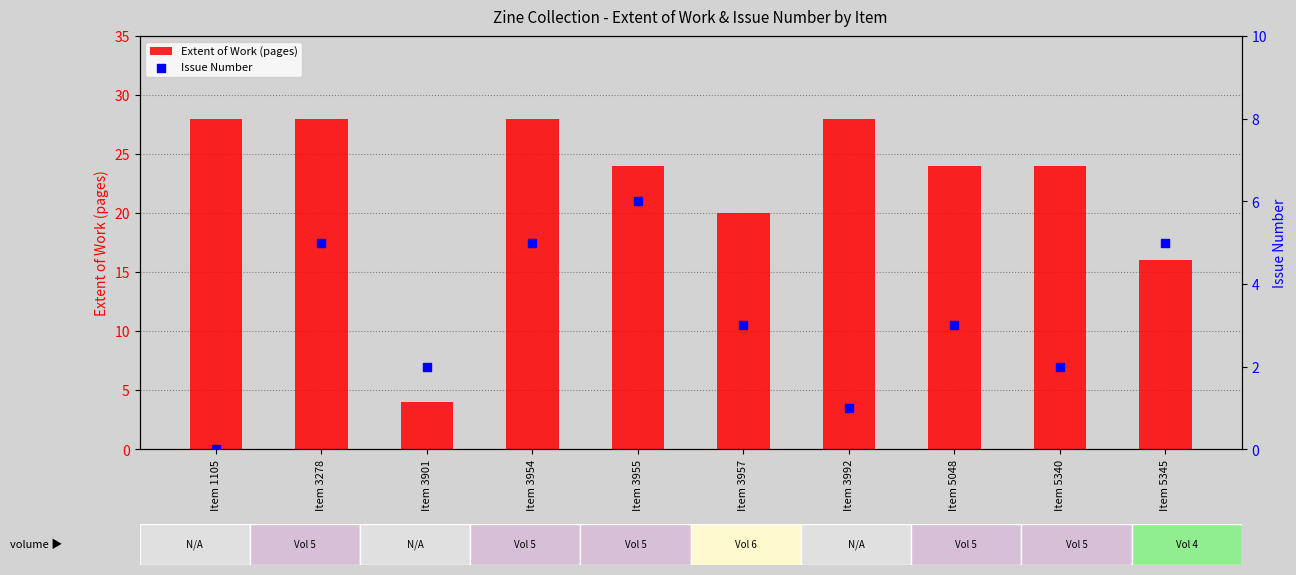

Which series has the largest total across all categories?

Extent of Work (pages)